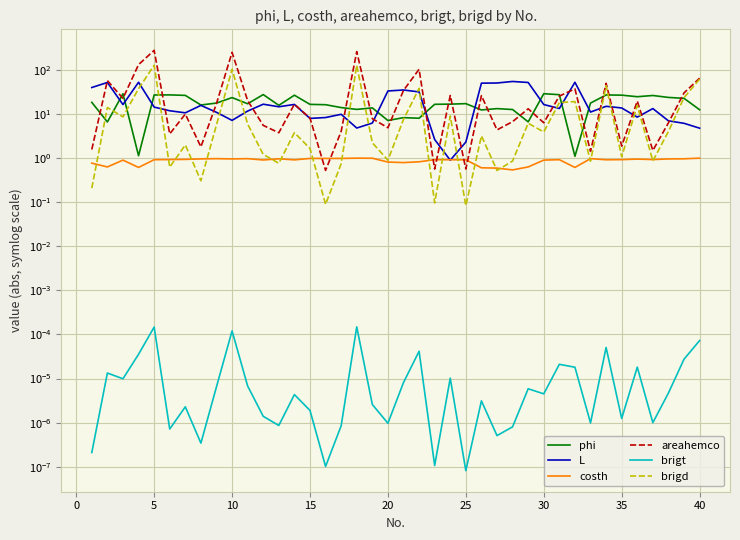

At how many categories does at least one series exceed 122?

4